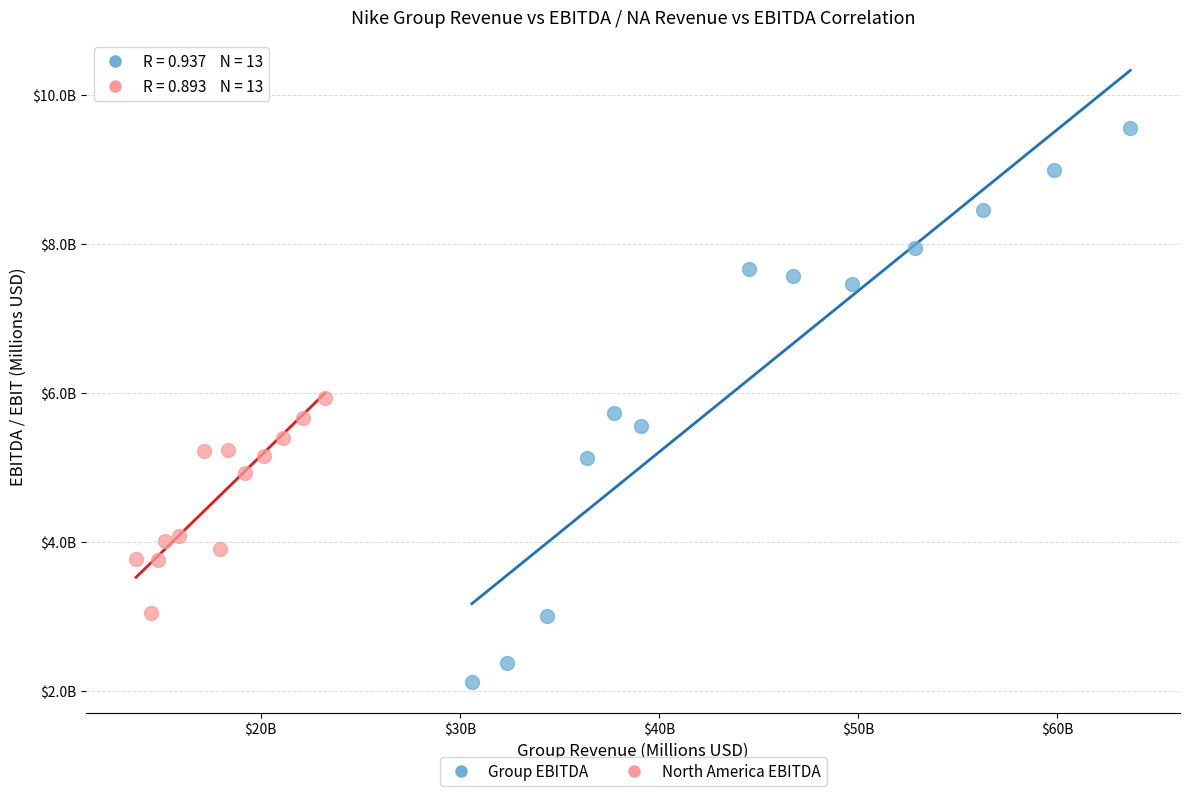

What are all the series names shown in the legend?

Group EBITDA, North America EBITDA